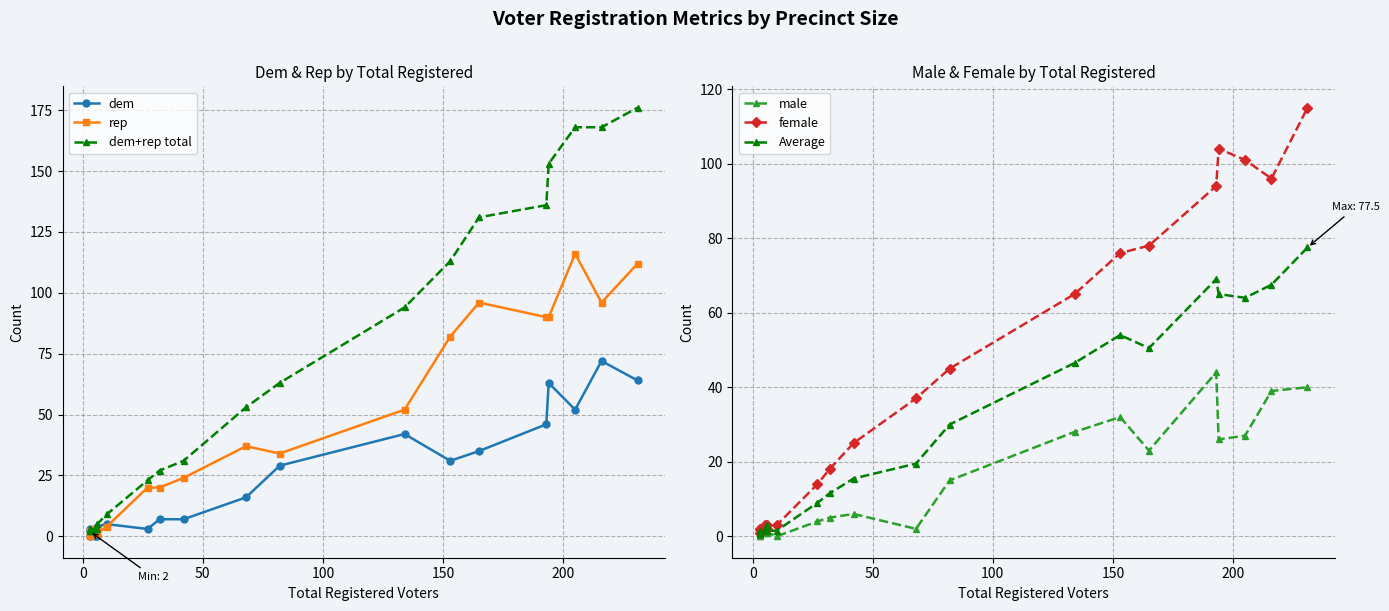

What is the sum of all female values?

884.0